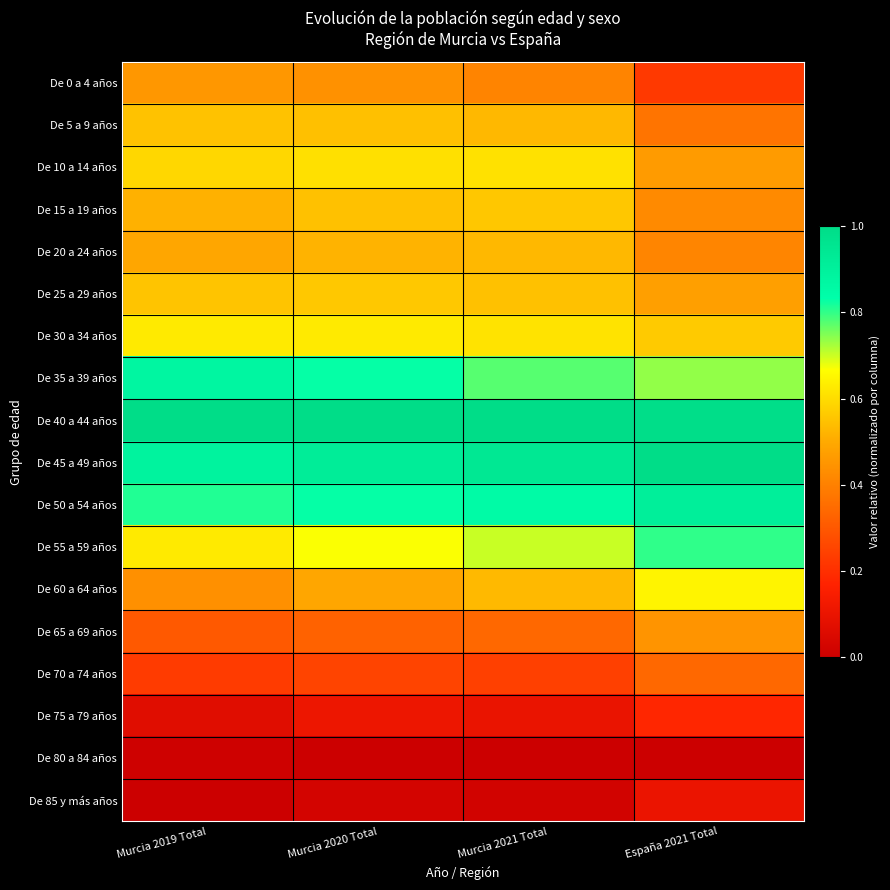

Reading left to right, extract all data points from this chart.

De 0 a 4 años: Murcia 2019 Total=0.5	Murcia 2020 Total=0.4	Murcia 2021 Total=0.4	España 2021 Total=0.2
De 5 a 9 años: Murcia 2019 Total=0.5	Murcia 2020 Total=0.5	Murcia 2021 Total=0.5	España 2021 Total=0.4
De 10 a 14 años: Murcia 2019 Total=0.6	Murcia 2020 Total=0.6	Murcia 2021 Total=0.6	España 2021 Total=0.5
De 15 a 19 años: Murcia 2019 Total=0.5	Murcia 2020 Total=0.5	Murcia 2021 Total=0.6	España 2021 Total=0.4
De 20 a 24 años: Murcia 2019 Total=0.5	Murcia 2020 Total=0.5	Murcia 2021 Total=0.5	España 2021 Total=0.4
De 25 a 29 años: Murcia 2019 Total=0.6	Murcia 2020 Total=0.6	Murcia 2021 Total=0.5	España 2021 Total=0.5
De 30 a 34 años: Murcia 2019 Total=0.6	Murcia 2020 Total=0.6	Murcia 2021 Total=0.6	España 2021 Total=0.6
De 35 a 39 años: Murcia 2019 Total=0.9	Murcia 2020 Total=0.8	Murcia 2021 Total=0.8	España 2021 Total=0.7
De 40 a 44 años: Murcia 2019 Total=1.0	Murcia 2020 Total=1.0	Murcia 2021 Total=1.0	España 2021 Total=1.0
De 45 a 49 años: Murcia 2019 Total=0.9	Murcia 2020 Total=0.9	Murcia 2021 Total=0.9	España 2021 Total=1.0
De 50 a 54 años: Murcia 2019 Total=0.8	Murcia 2020 Total=0.8	Murcia 2021 Total=0.9	España 2021 Total=0.9
De 55 a 59 años: Murcia 2019 Total=0.6	Murcia 2020 Total=0.7	Murcia 2021 Total=0.7	España 2021 Total=0.8
De 60 a 64 años: Murcia 2019 Total=0.4	Murcia 2020 Total=0.5	Murcia 2021 Total=0.5	España 2021 Total=0.6
De 65 a 69 años: Murcia 2019 Total=0.3	Murcia 2020 Total=0.3	Murcia 2021 Total=0.3	España 2021 Total=0.4
De 70 a 74 años: Murcia 2019 Total=0.2	Murcia 2020 Total=0.3	Murcia 2021 Total=0.2	España 2021 Total=0.3
De 75 a 79 años: Murcia 2019 Total=0.1	Murcia 2020 Total=0.1	Murcia 2021 Total=0.1	España 2021 Total=0.2
De 80 a 84 años: Murcia 2019 Total=0.0	Murcia 2020 Total=0.0	Murcia 2021 Total=0.0	España 2021 Total=0.0
De 85 y más años: Murcia 2019 Total=0.0	Murcia 2020 Total=0.0	Murcia 2021 Total=0.0	España 2021 Total=0.1